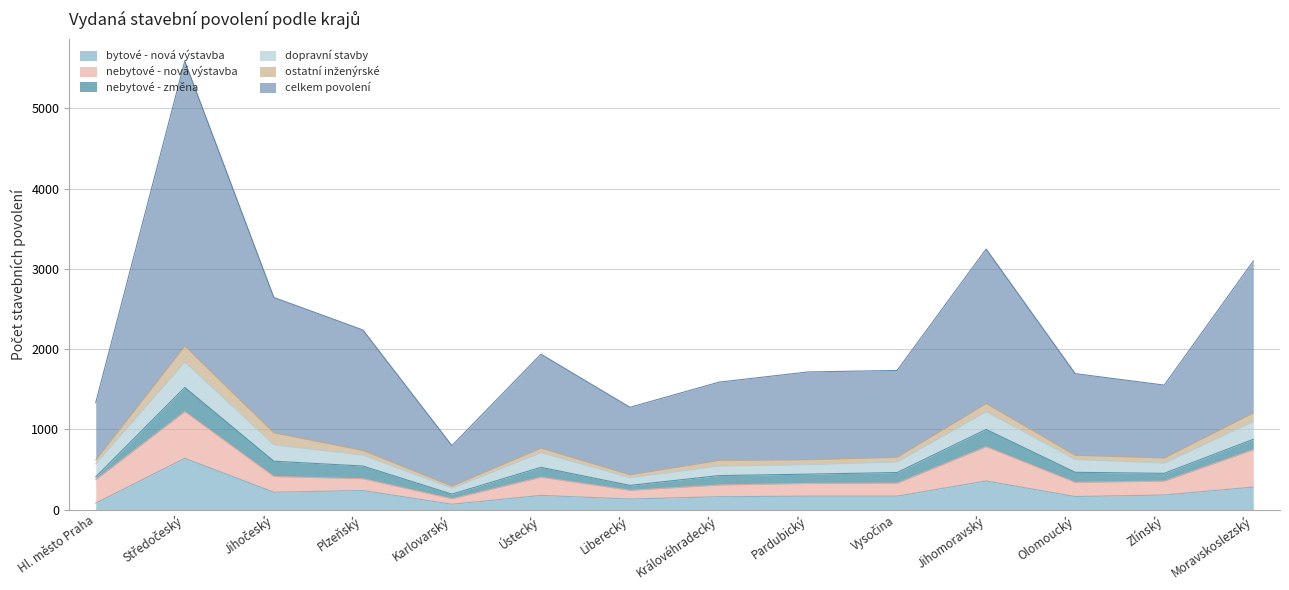

At how many categories does at least one series exceed 2971?

1